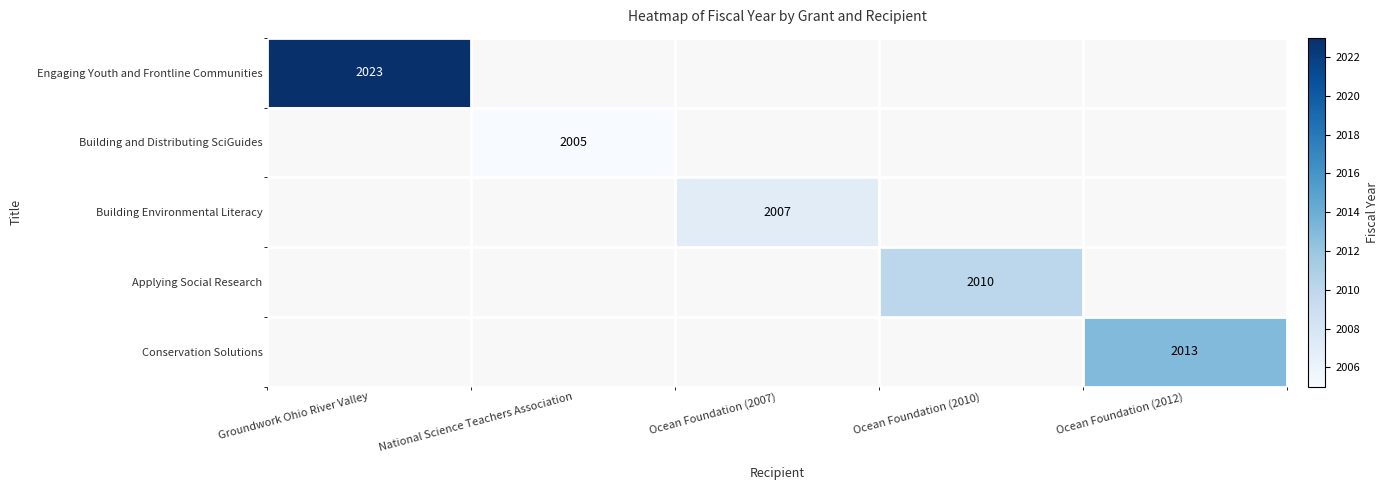

What is the maximum value shown in the chart?

2023.0